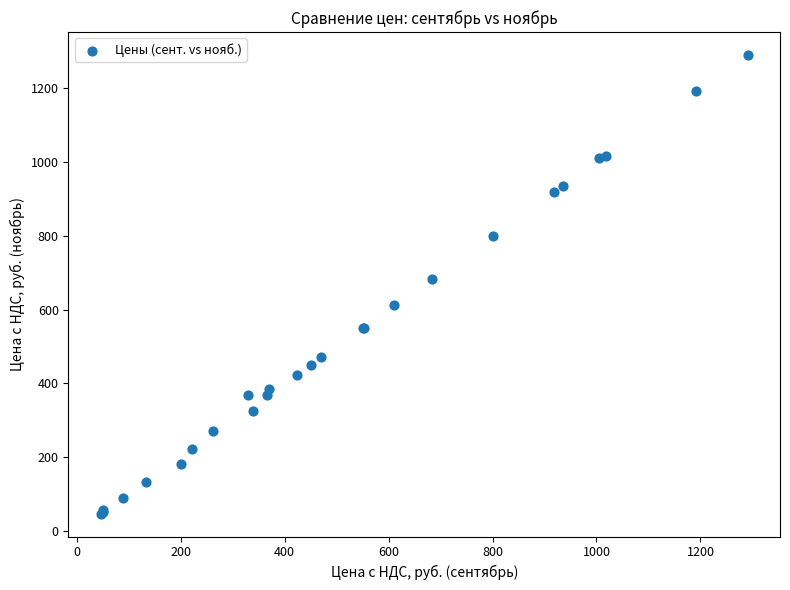

What Y value in the scatter plot is closest to 668?

683.3